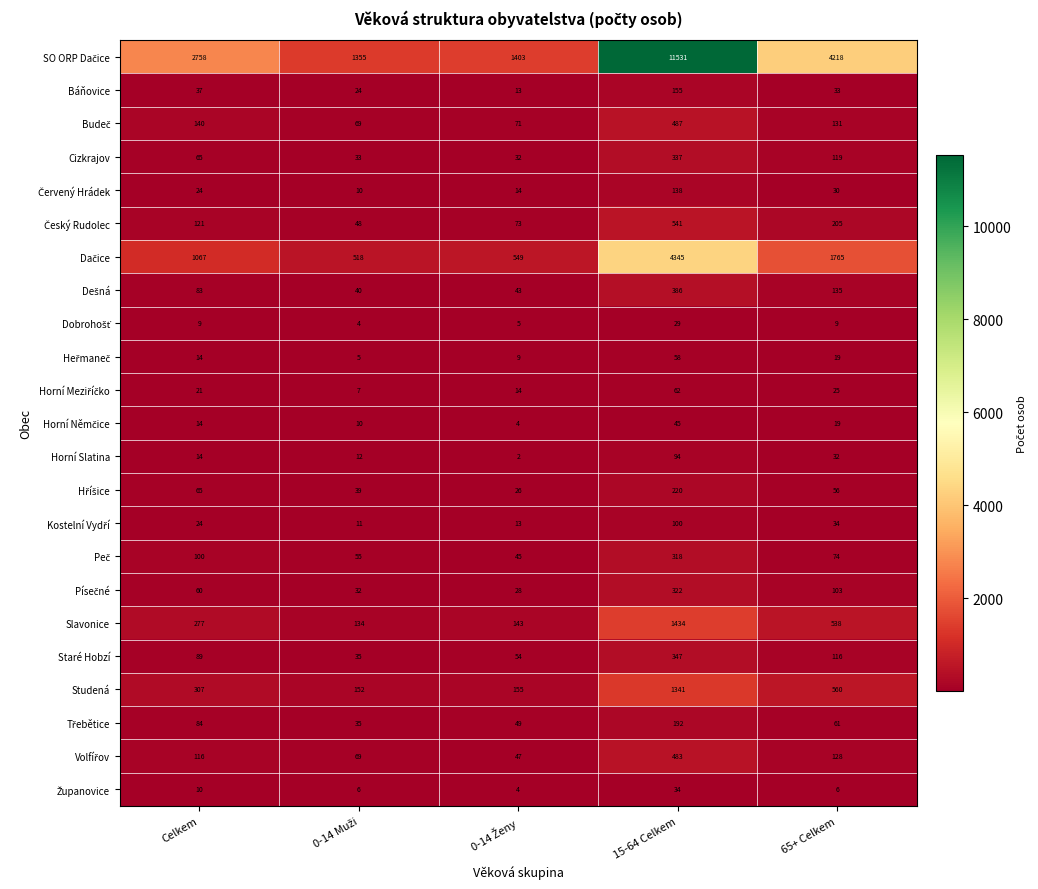

The Báňovice series shows 37 at Celkem. True or false?

True